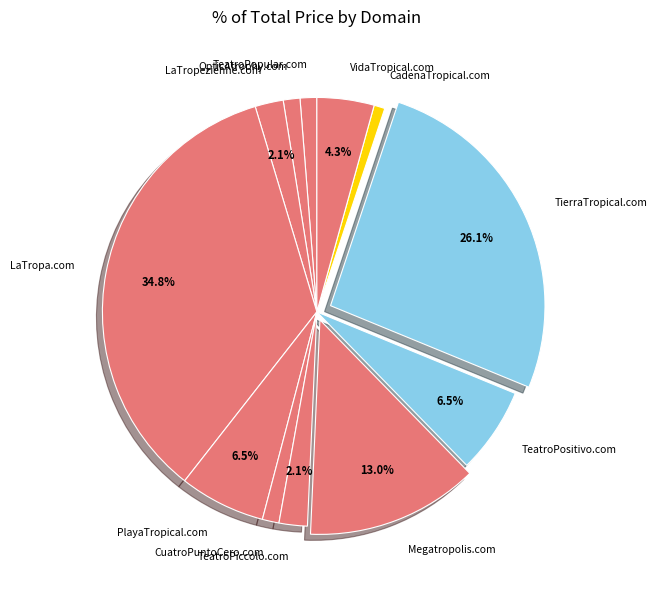

To the nearest percent, what portion does TeatroPiccolo.com represent?

2%